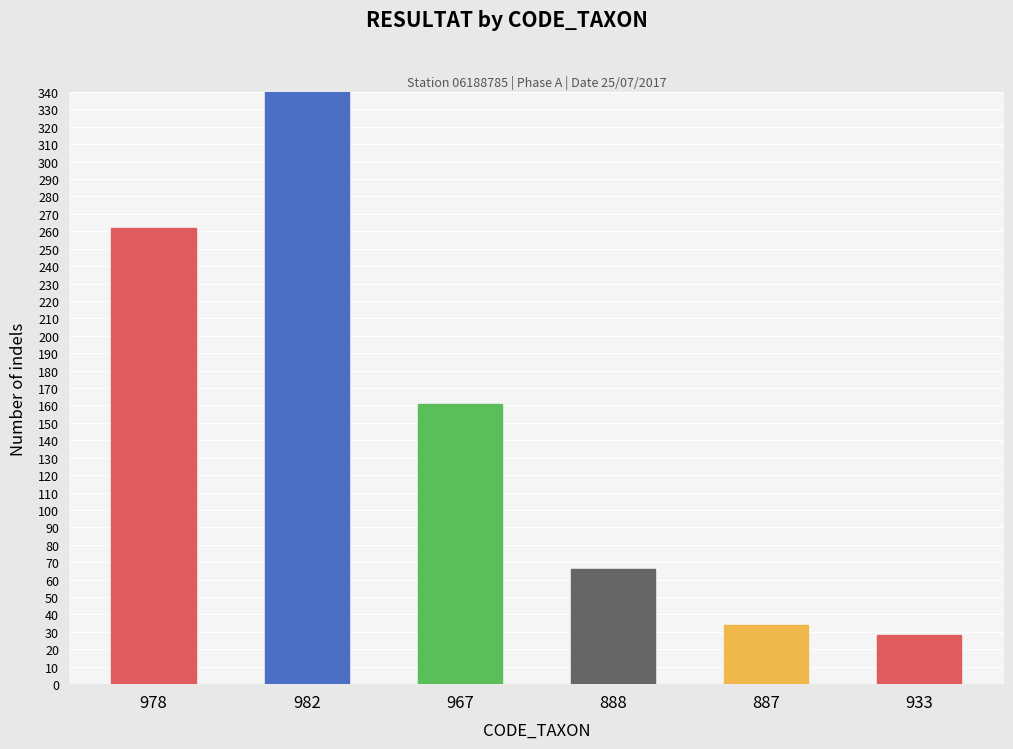

How many categories are shown in the chart?

6